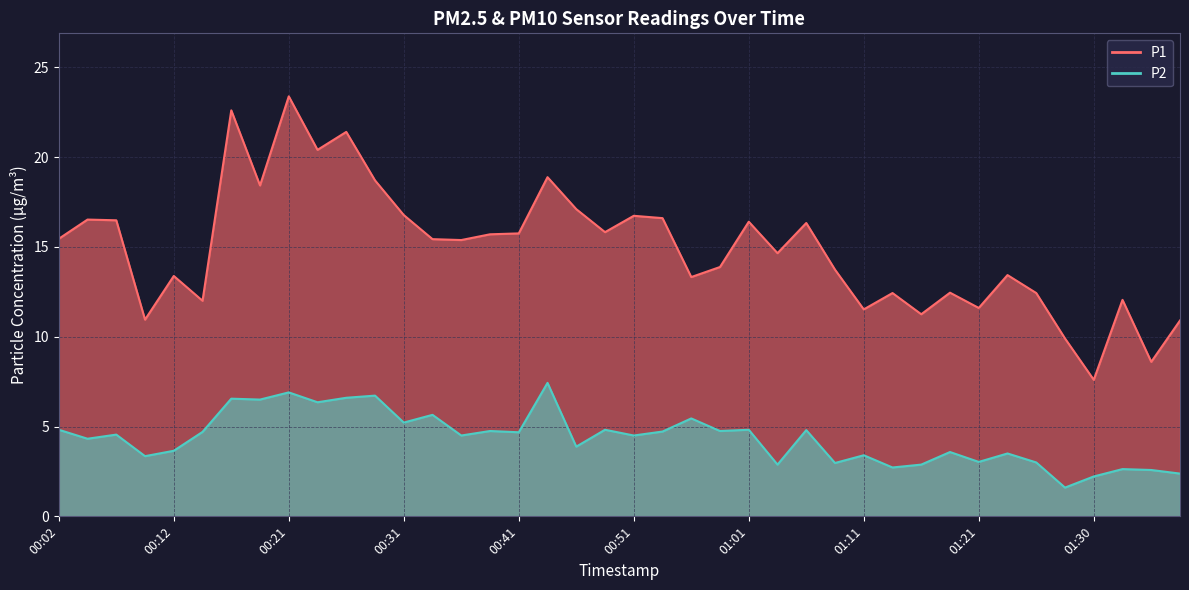

Read the P1 value at 00:04.

16.5